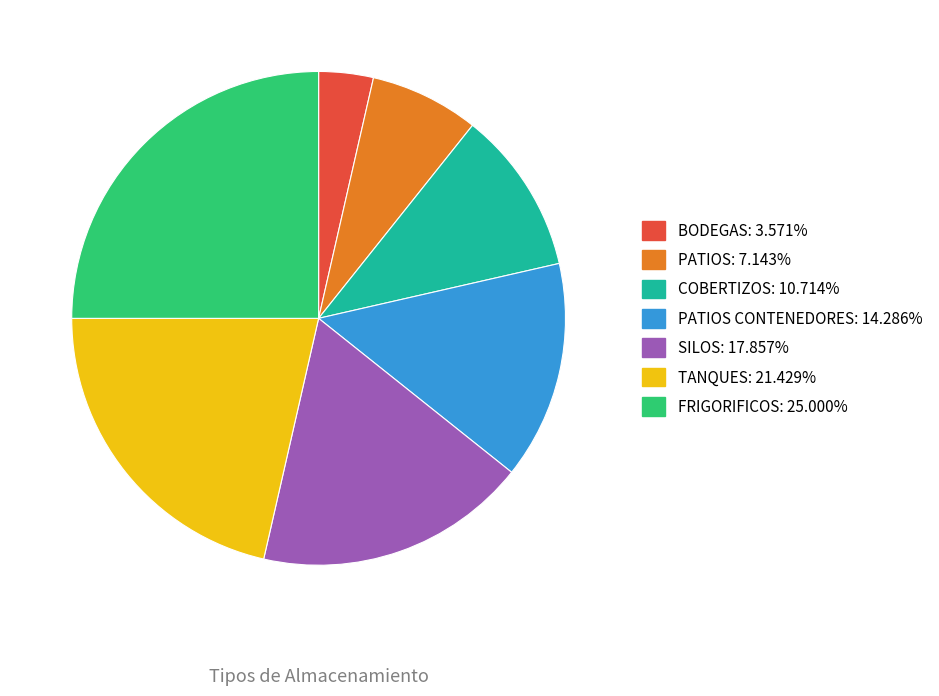

Is there a majority slice in this chart?

No